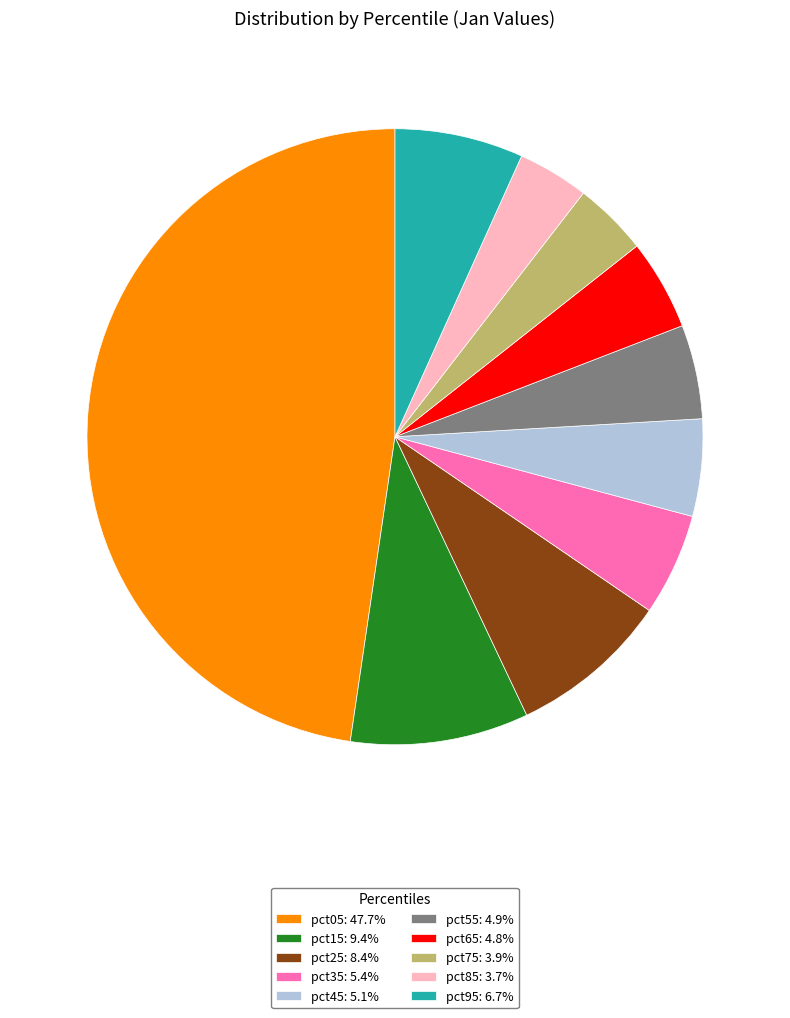

Do pct85: 3.7% and pct95: 6.7% together represent more than half of the pie?

No